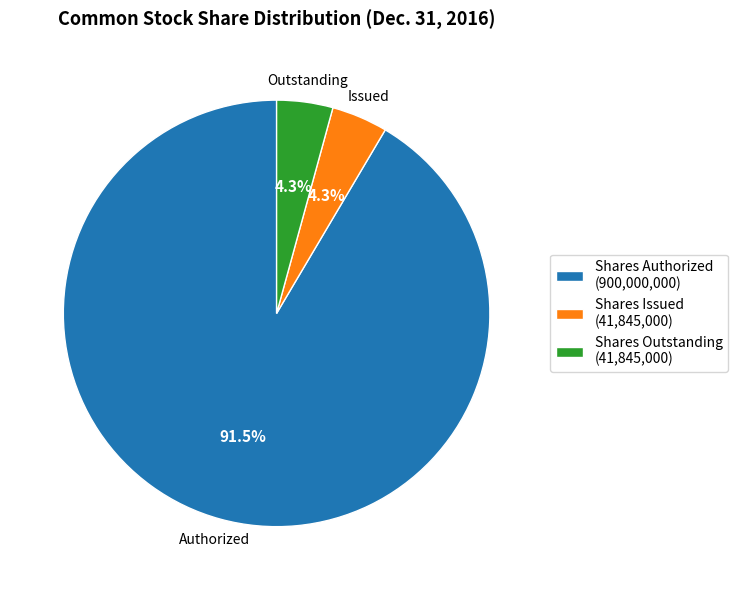

Which category has the biggest portion of the pie?

Shares Authorized (900,000,000)